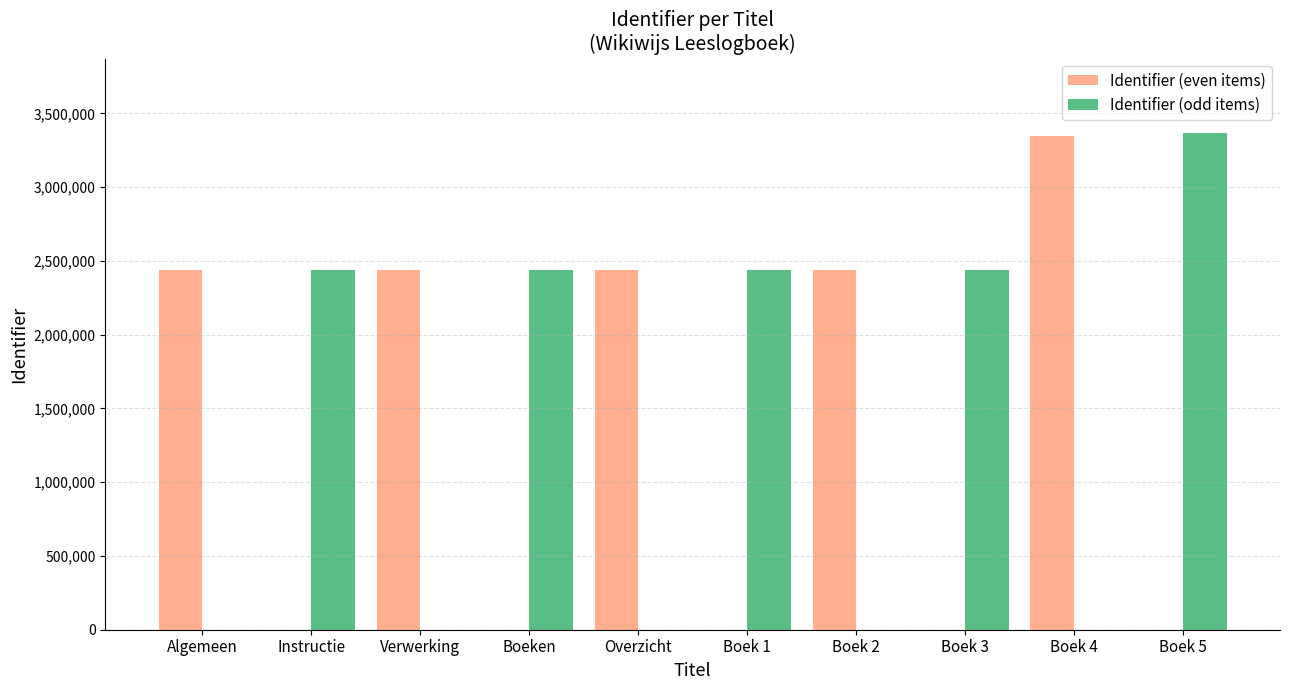

What is the maximum value shown in the chart?

3365431